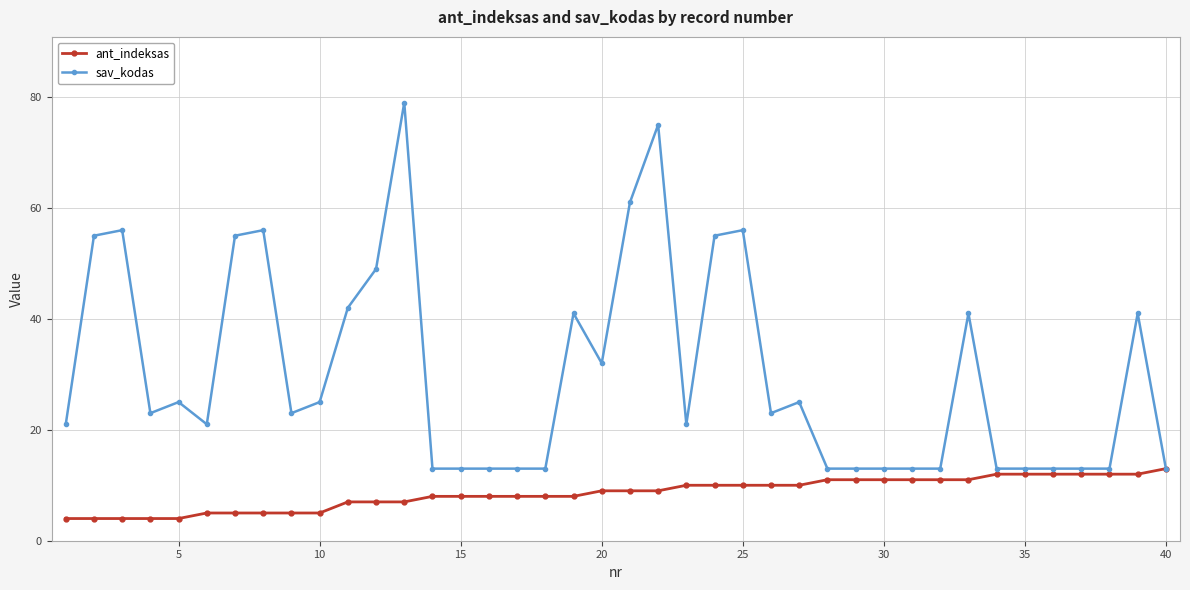

Which series has the widest spread of values?

sav_kodas